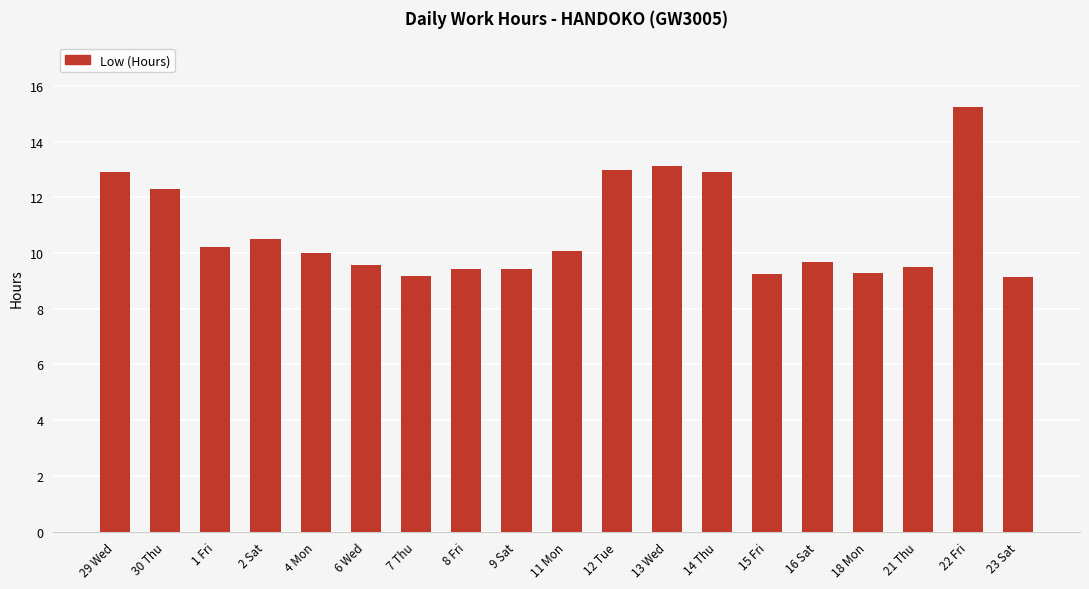

The chart shows a value of 7.0 at 14 Thu. True or false?

False